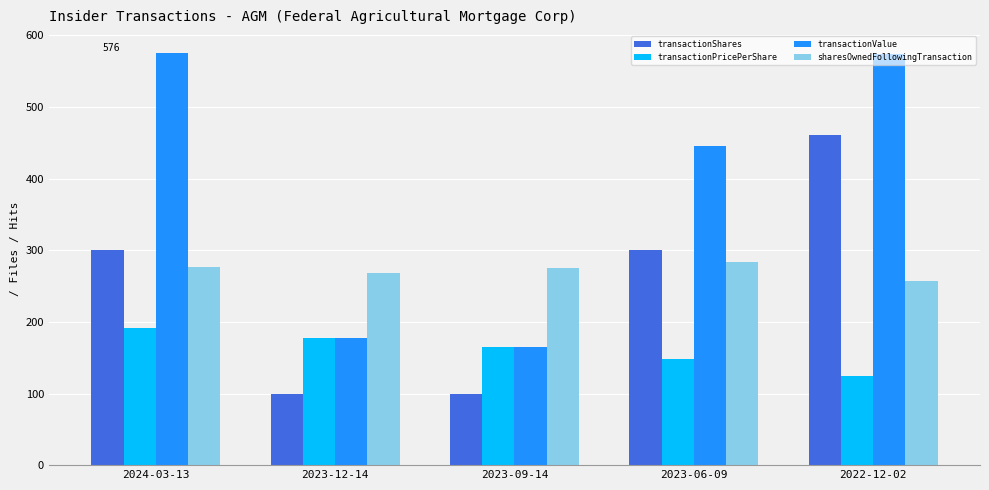

What is the sum of the transactionShares values at 2023-12-14 and 2024-03-13?

400.0